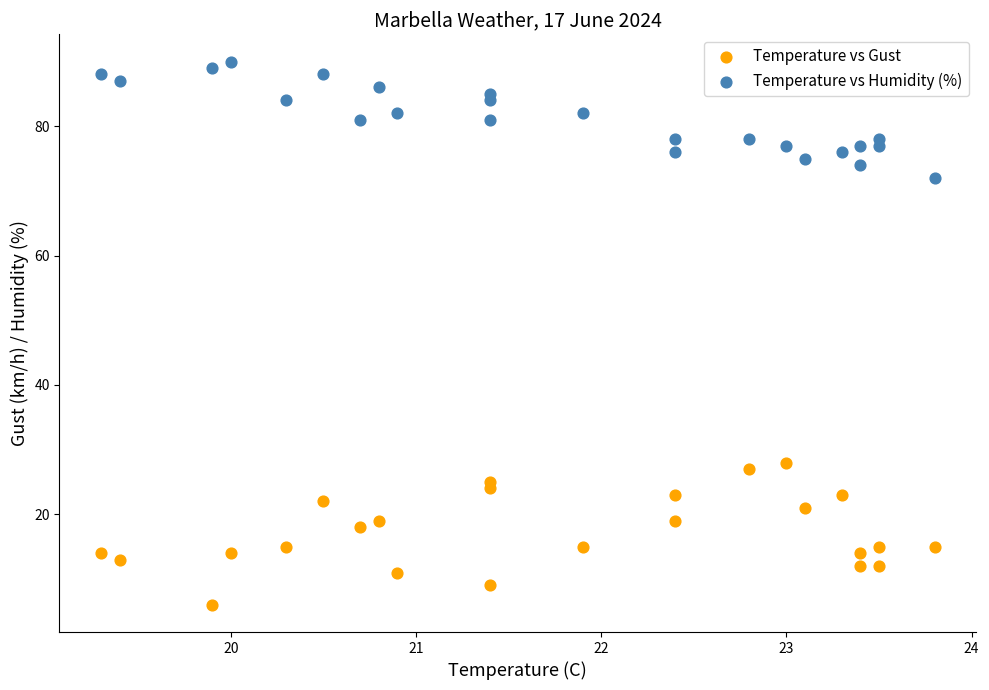

Which series reaches the maximum Y coordinate?

Temperature vs Humidity (%)